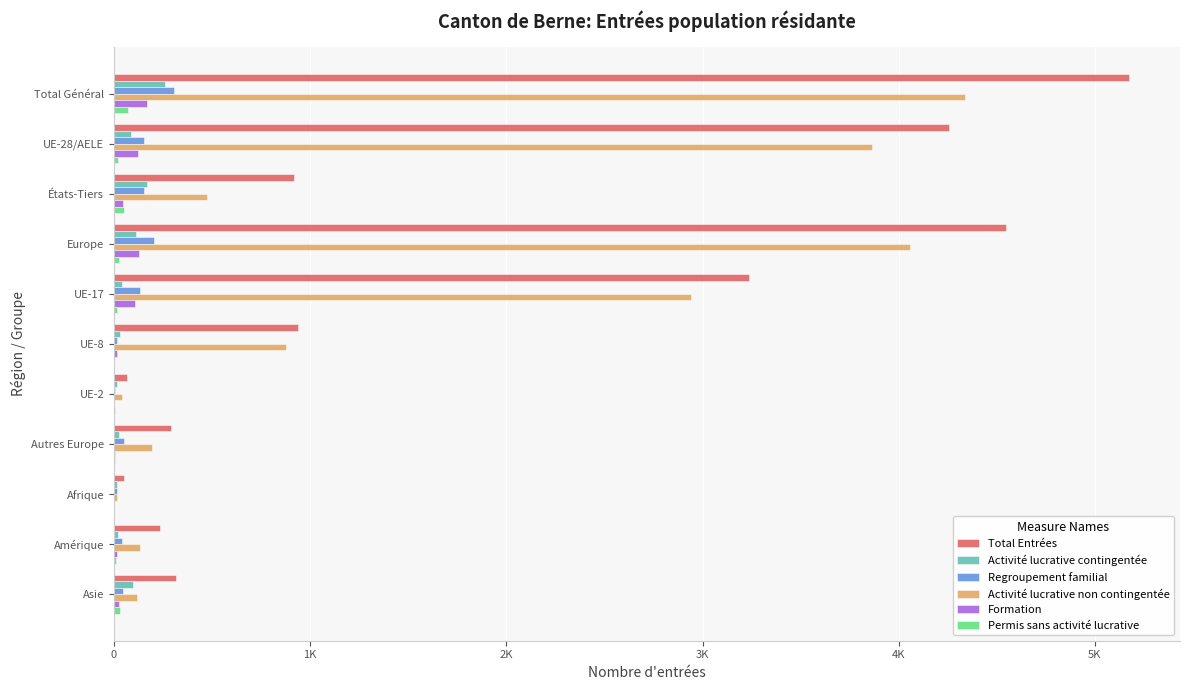

What are all the series names shown in the legend?

Total Entrées, Activité lucrative contingentée, Regroupement familial, Activité lucrative non contingentée, Formation, Permis sans activité lucrative